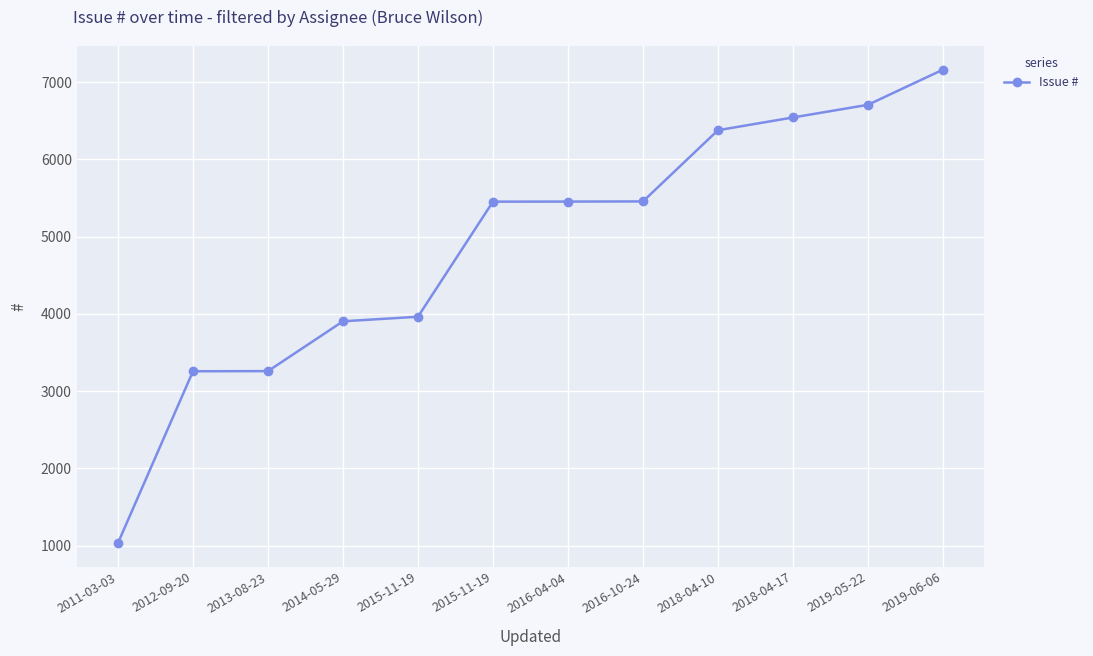

What is the label of the 7th point from the left?

2016-04-04